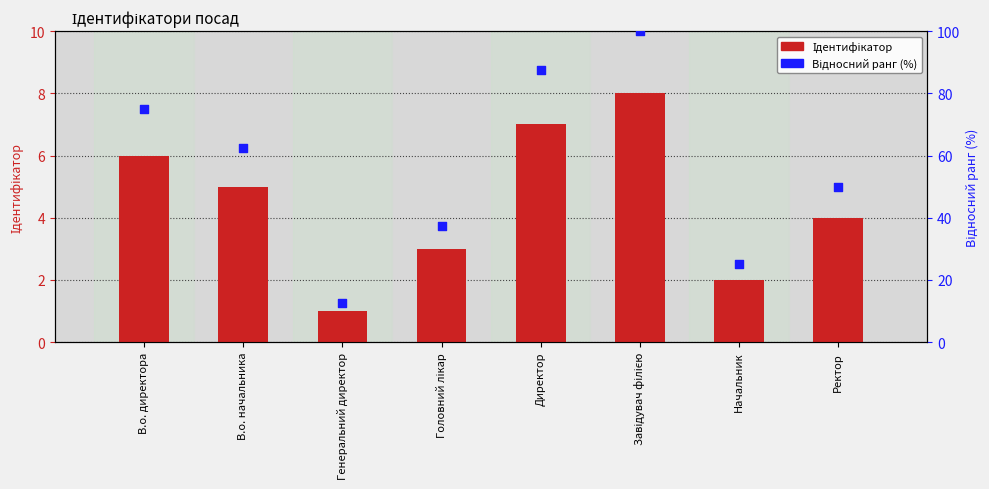

Which series has the largest total across all categories?

Відносний ранг (%)